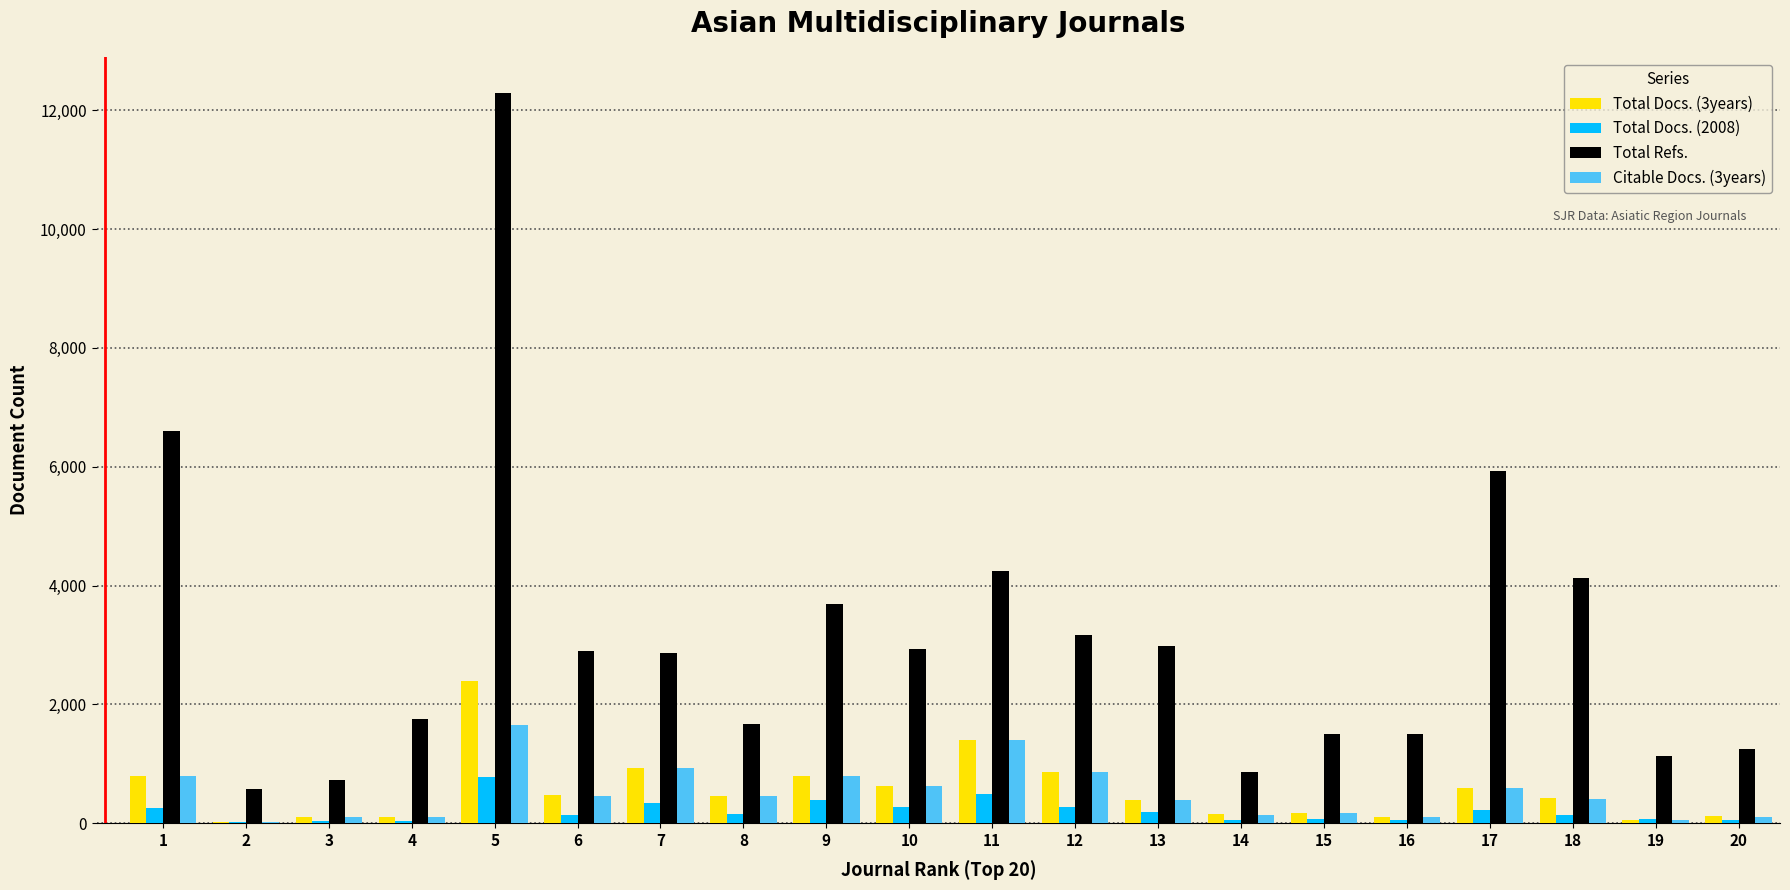

What is the greatest value displayed?

12283